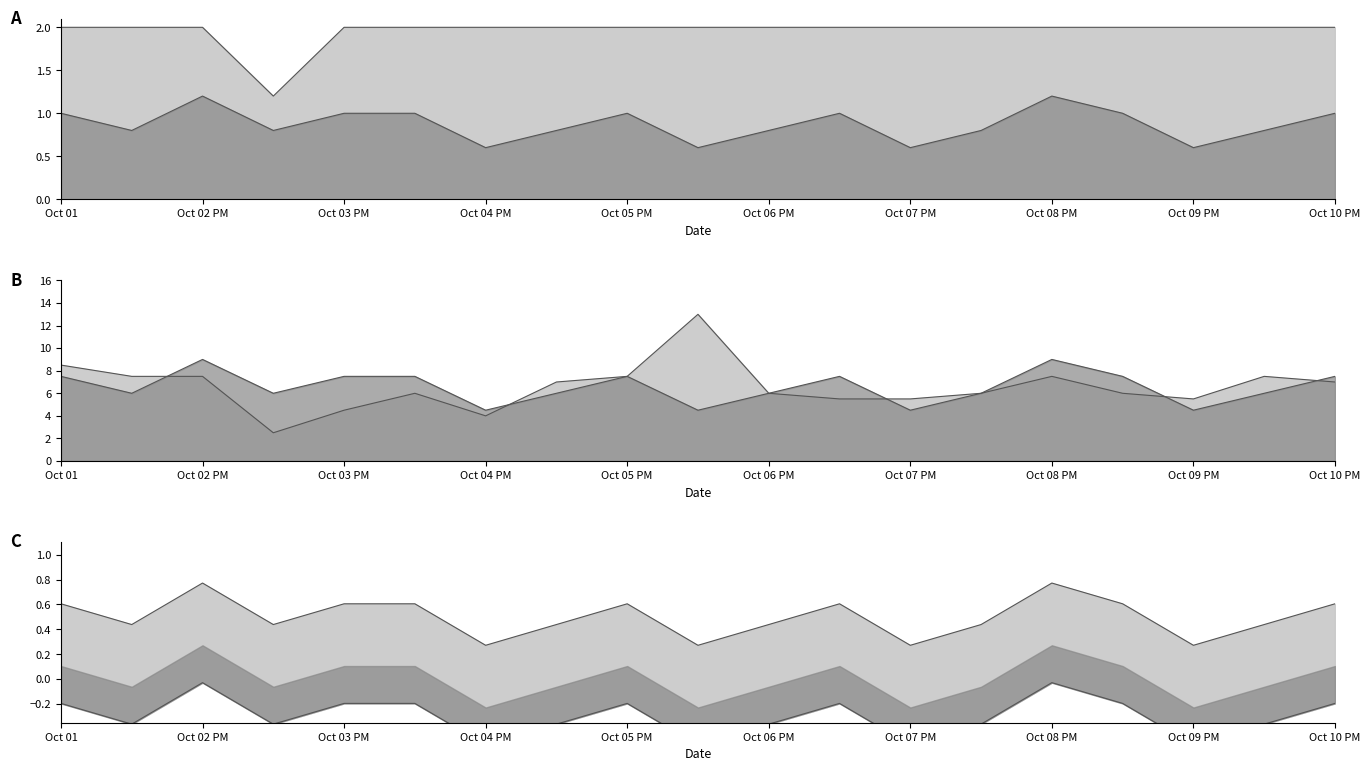

True or false: wind_to_direction has a value of 6.0 at Oct 06 PM.

True